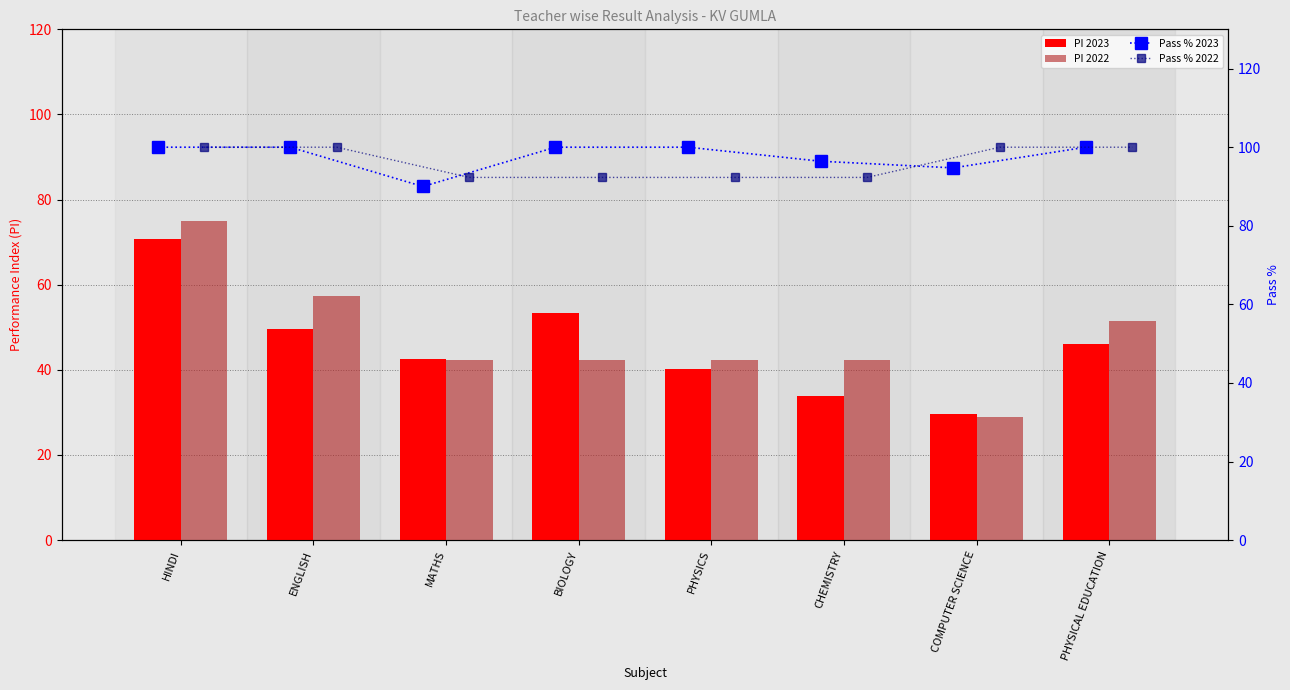

Reading left to right, what are all the values shown in this chart?

PI 2023: 70.8	49.5	42.5	53.5	40.2	33.9	29.6	46.0
PI 2022: 75.0	57.3	42.3	42.3	42.3	42.3	28.9	51.6
Pass % 2023: 100.0	100.0	90.0	100.0	100.0	96.4	94.7	100.0
Pass % 2022: 100.0	100.0	92.3	92.3	92.3	92.3	100.0	100.0